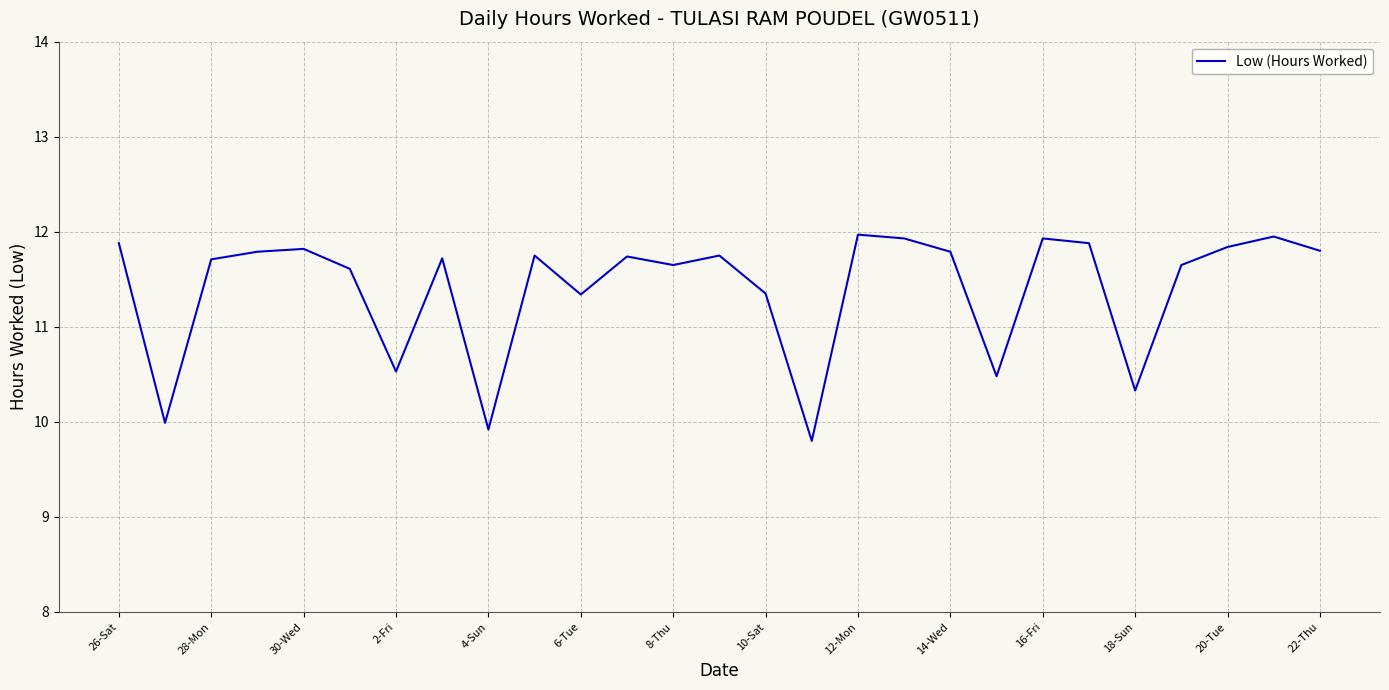

What is the average value?

11.4